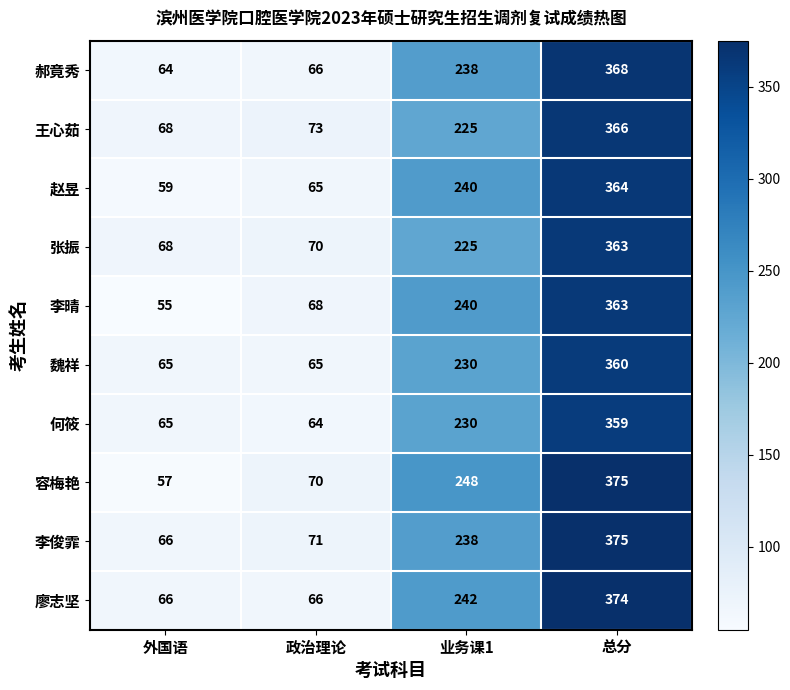

What is the minimum value shown in the chart?

55